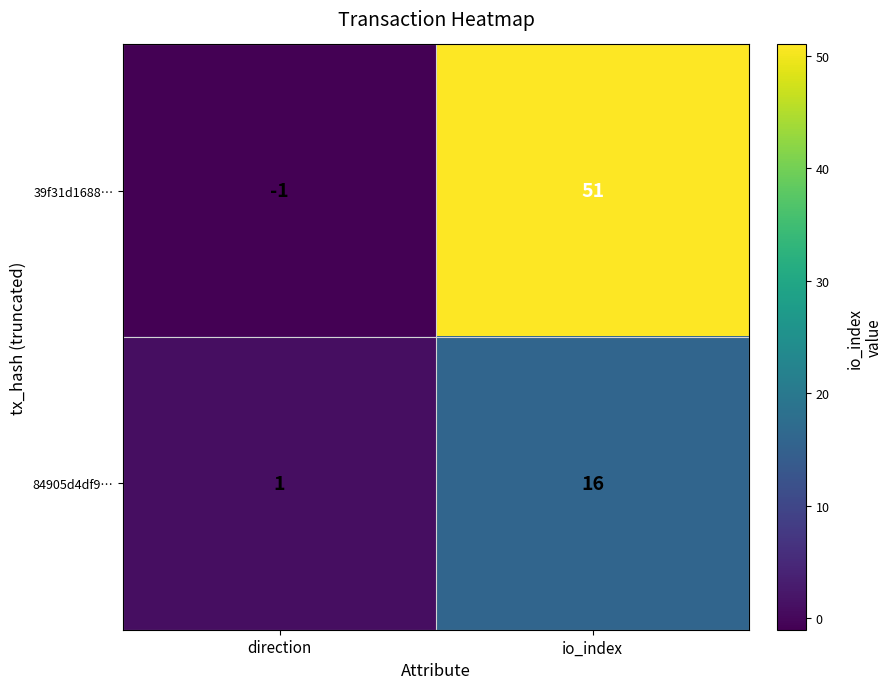

What is the sum of all 84905d4df9… values?

17